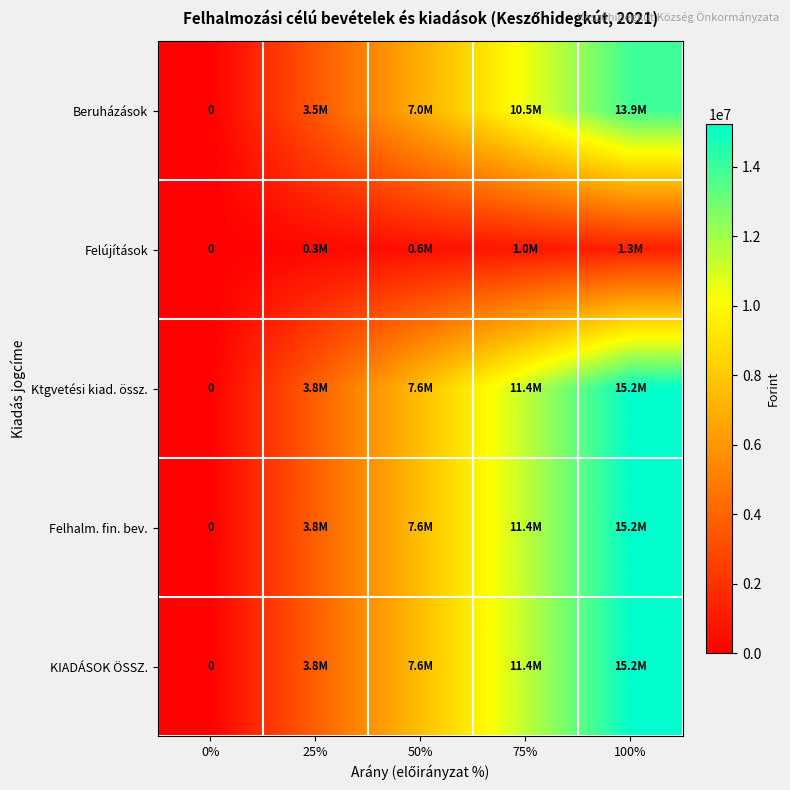

Rank the series at 25% from lowest to highest value.

Felújítások, Beruházások, Ktgvetési kiad. össz., Felhalm. fin. bev., KIADÁSOK ÖSSZ.